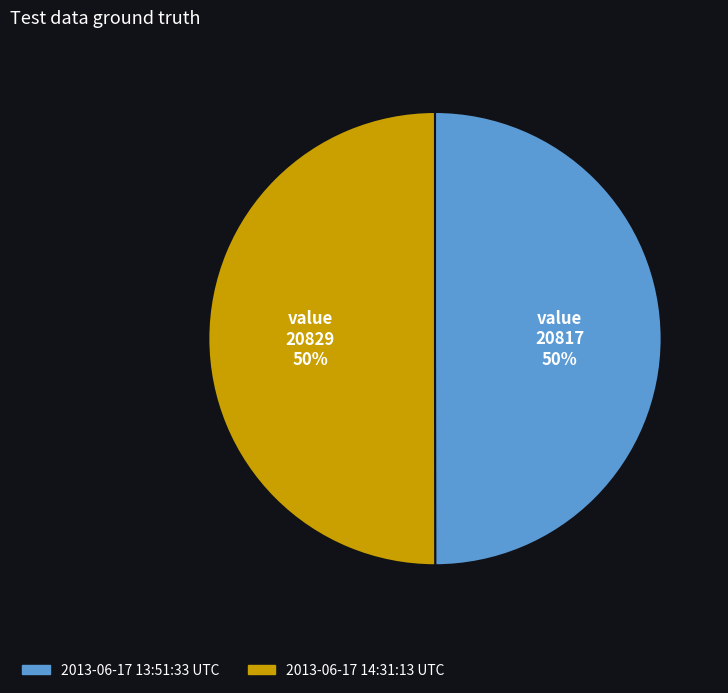

To the nearest percent, what is the combined percentage of 2013-06-17 14:31:13 UTC and 2013-06-17 13:51:33 UTC?

100%